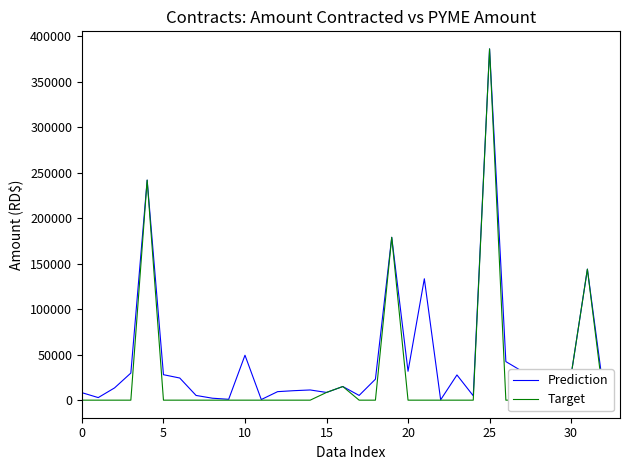

Between 13 and 28, which series saw the biggest shift?

Prediction